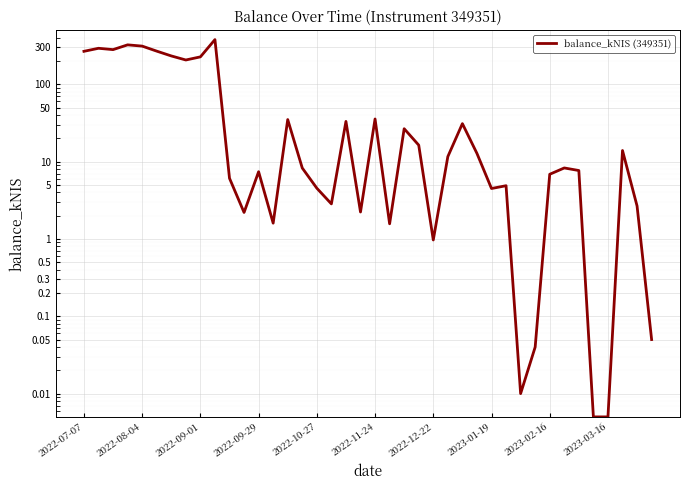

The value at 2022-09-29 is 7.4. True or false?

True